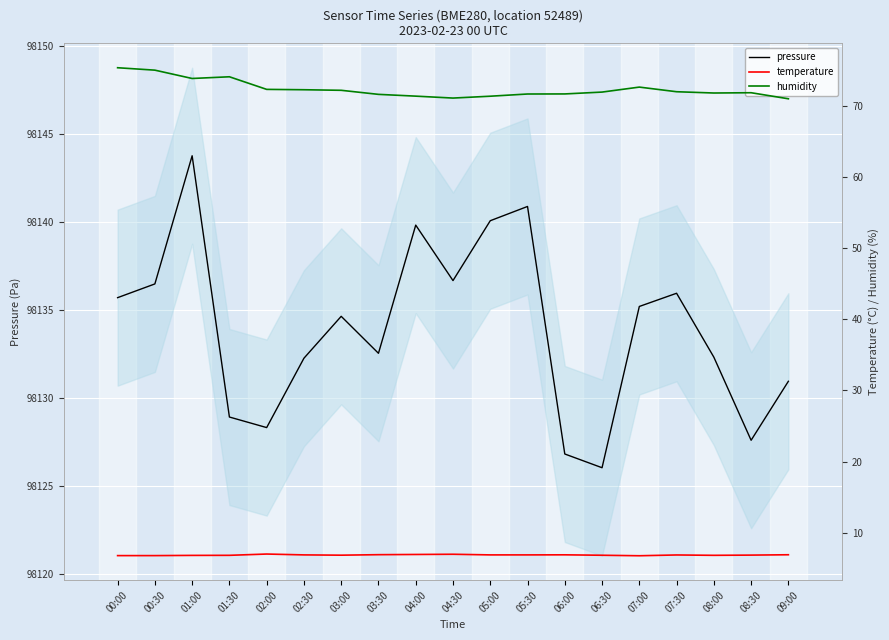

What is the smallest value displayed?

6.8